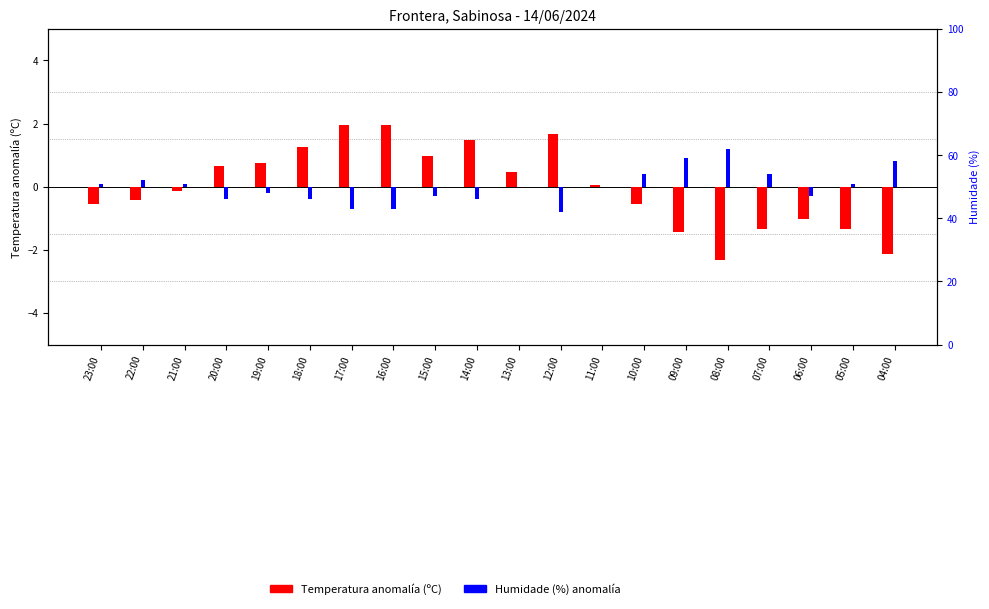

At which category is the sum across all series the highest?

17:00